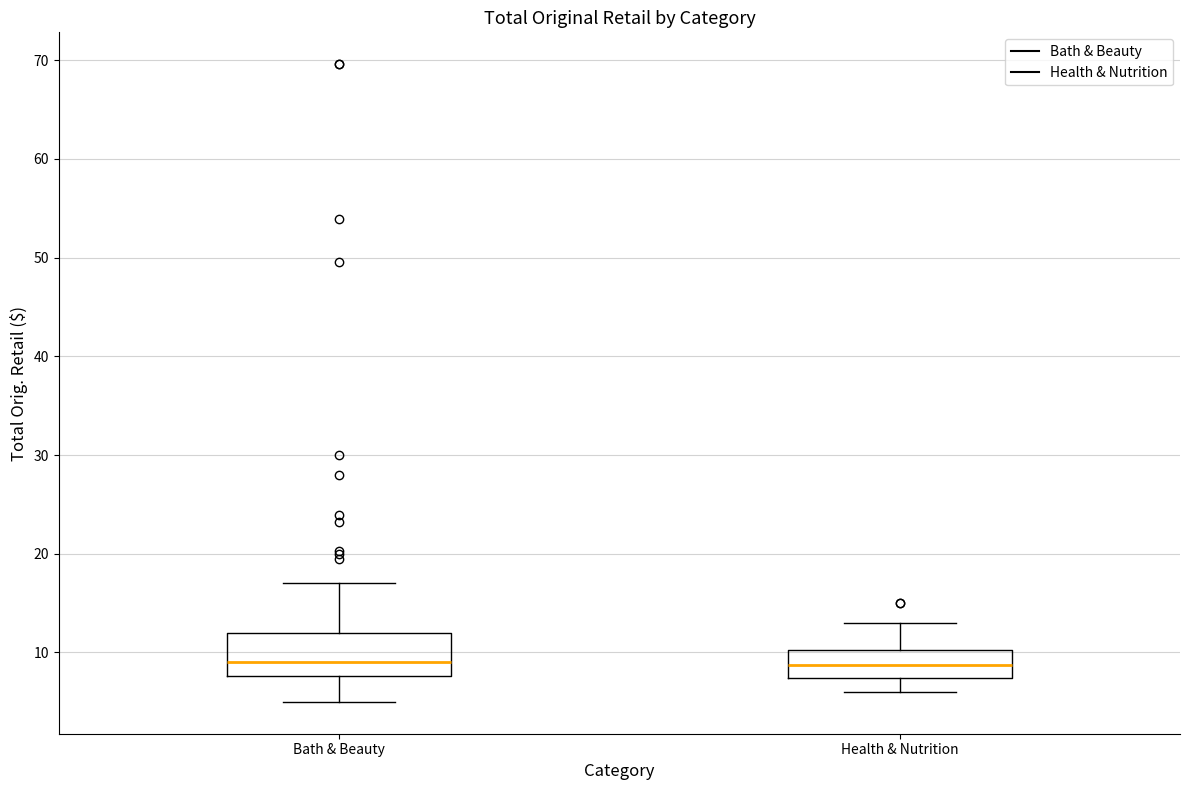

Reading left to right, read every box against the y-axis: the position of its median line, the range the box covers, and the ends of its whiskers. The values are not printed on the chart, so give them approximately, as read against the axis.

Bath & Beauty: median 9, box 8 to 12, whiskers 5 to 17
Health & Nutrition: median 9, box 7 to 10, whiskers 6 to 13